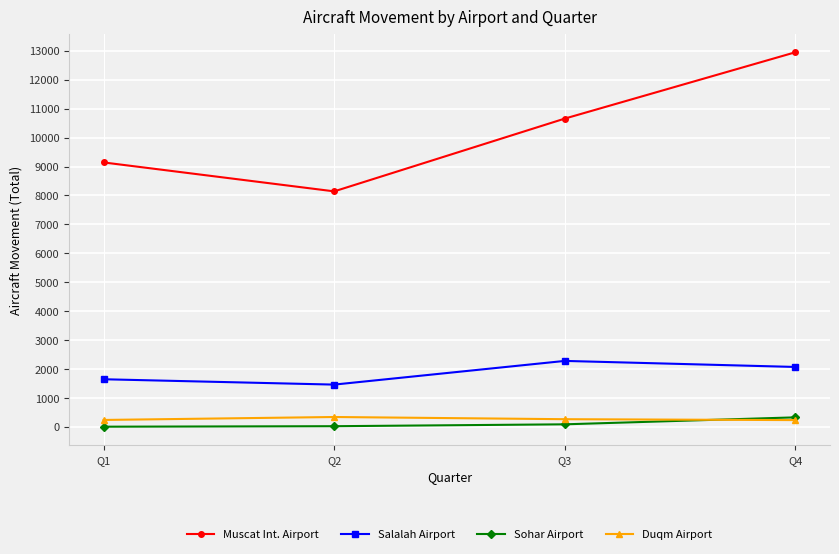

In Muscat Int. Airport, how many points are lower than both neighbors (excluding endpoints)?

1